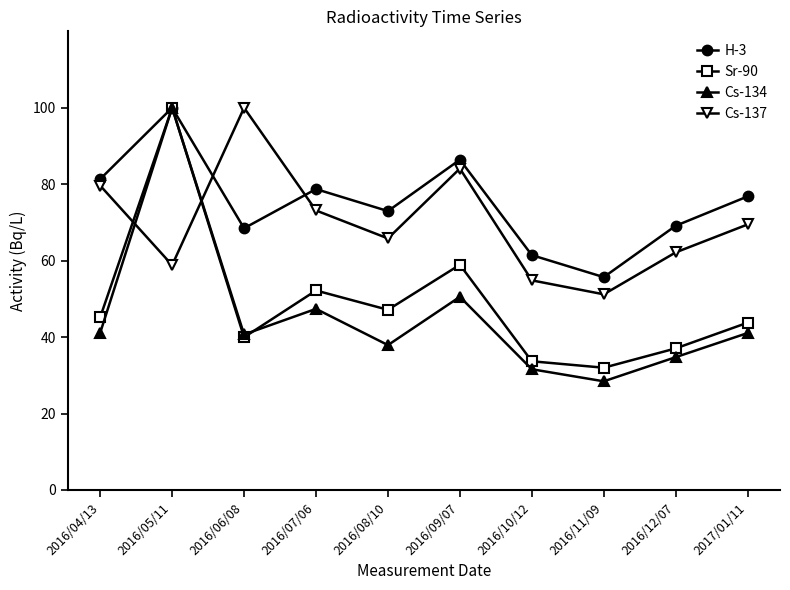

What is the smallest value displayed?

28.4